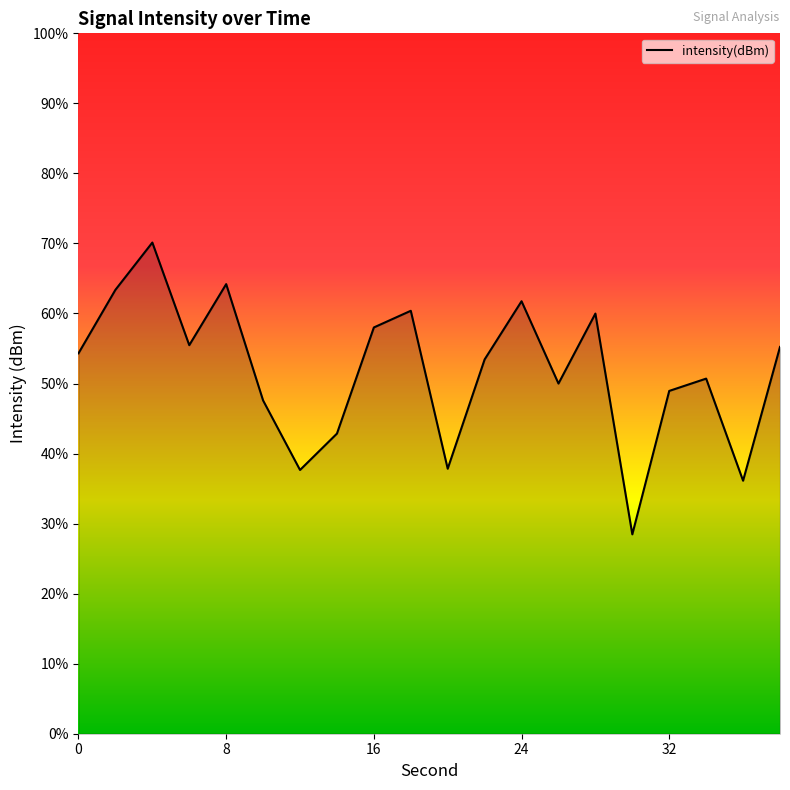

True or false: the data shows -129.9 at 34.

True